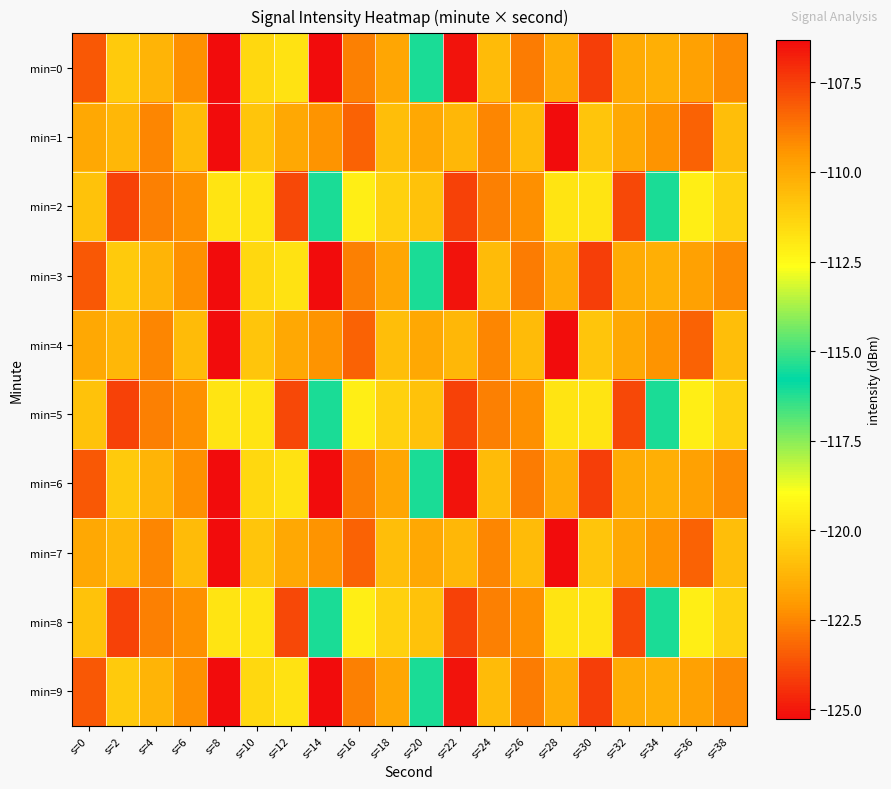

Reading left to right, transcribe all the data shown in this chart.

min=0: s=0=-108.1	s=2=-120.6	s=4=-110.4	s=6=-109.3	s=8=-106.3	s=10=-111.5	s=12=-111.8	s=14=-125.3	s=16=-122.7	s=18=-121.7	s=20=-116.1	s=22=-106.5	s=24=-110.6	s=26=-108.9	s=28=-110.1	s=30=-124.2	s=32=-121.5	s=34=-110.2	s=36=-109.8	s=38=-109.1
min=1: s=0=-121.6	s=2=-121.1	s=4=-122.5	s=6=-110.6	s=8=-106.4	s=10=-110.9	s=12=-110.0	s=14=-109.4	s=16=-123.3	s=18=-120.9	s=20=-121.6	s=22=-121.1	s=24=-122.5	s=26=-110.6	s=28=-106.4	s=30=-110.9	s=32=-110.0	s=34=-109.4	s=36=-123.3	s=38=-120.9
min=2: s=0=-110.8	s=2=-107.5	s=4=-122.6	s=6=-122.3	s=8=-119.8	s=10=-111.8	s=12=-107.7	s=14=-116.1	s=16=-112.1	s=18=-120.4	s=20=-110.8	s=22=-107.5	s=24=-122.6	s=26=-122.3	s=28=-119.8	s=30=-111.8	s=32=-107.7	s=34=-116.1	s=36=-112.1	s=38=-120.4
min=3: s=0=-108.1	s=2=-120.6	s=4=-110.4	s=6=-109.3	s=8=-106.3	s=10=-111.5	s=12=-111.8	s=14=-125.3	s=16=-122.7	s=18=-121.7	s=20=-116.1	s=22=-106.5	s=24=-110.6	s=26=-108.9	s=28=-110.1	s=30=-124.2	s=32=-121.5	s=34=-110.2	s=36=-109.8	s=38=-109.1
min=4: s=0=-121.6	s=2=-121.1	s=4=-122.5	s=6=-110.6	s=8=-106.4	s=10=-110.9	s=12=-110.0	s=14=-109.4	s=16=-123.3	s=18=-120.9	s=20=-121.6	s=22=-121.1	s=24=-122.5	s=26=-110.6	s=28=-106.4	s=30=-110.9	s=32=-110.0	s=34=-109.4	s=36=-123.3	s=38=-120.9
min=5: s=0=-110.8	s=2=-107.5	s=4=-122.6	s=6=-122.3	s=8=-119.8	s=10=-111.8	s=12=-107.7	s=14=-116.1	s=16=-112.1	s=18=-120.4	s=20=-110.8	s=22=-107.5	s=24=-122.6	s=26=-122.3	s=28=-119.8	s=30=-111.8	s=32=-107.7	s=34=-116.1	s=36=-112.1	s=38=-120.4
min=6: s=0=-108.1	s=2=-120.6	s=4=-110.4	s=6=-109.3	s=8=-106.3	s=10=-111.5	s=12=-111.8	s=14=-125.3	s=16=-122.7	s=18=-121.7	s=20=-116.1	s=22=-106.5	s=24=-110.6	s=26=-108.9	s=28=-110.1	s=30=-124.2	s=32=-121.5	s=34=-110.2	s=36=-109.8	s=38=-109.1
min=7: s=0=-121.6	s=2=-121.1	s=4=-122.5	s=6=-110.6	s=8=-106.4	s=10=-110.9	s=12=-110.0	s=14=-109.4	s=16=-123.3	s=18=-120.9	s=20=-121.6	s=22=-121.1	s=24=-122.5	s=26=-110.6	s=28=-106.4	s=30=-110.9	s=32=-110.0	s=34=-109.4	s=36=-123.3	s=38=-120.9
min=8: s=0=-110.8	s=2=-107.5	s=4=-122.6	s=6=-122.3	s=8=-119.8	s=10=-111.8	s=12=-107.7	s=14=-116.1	s=16=-112.1	s=18=-120.4	s=20=-110.8	s=22=-107.5	s=24=-122.6	s=26=-122.3	s=28=-119.8	s=30=-111.8	s=32=-107.7	s=34=-116.1	s=36=-112.1	s=38=-120.4
min=9: s=0=-108.1	s=2=-120.6	s=4=-110.4	s=6=-109.3	s=8=-106.3	s=10=-111.5	s=12=-111.8	s=14=-125.3	s=16=-122.7	s=18=-121.7	s=20=-116.1	s=22=-106.5	s=24=-110.6	s=26=-108.9	s=28=-110.1	s=30=-124.2	s=32=-121.5	s=34=-110.2	s=36=-109.8	s=38=-109.1